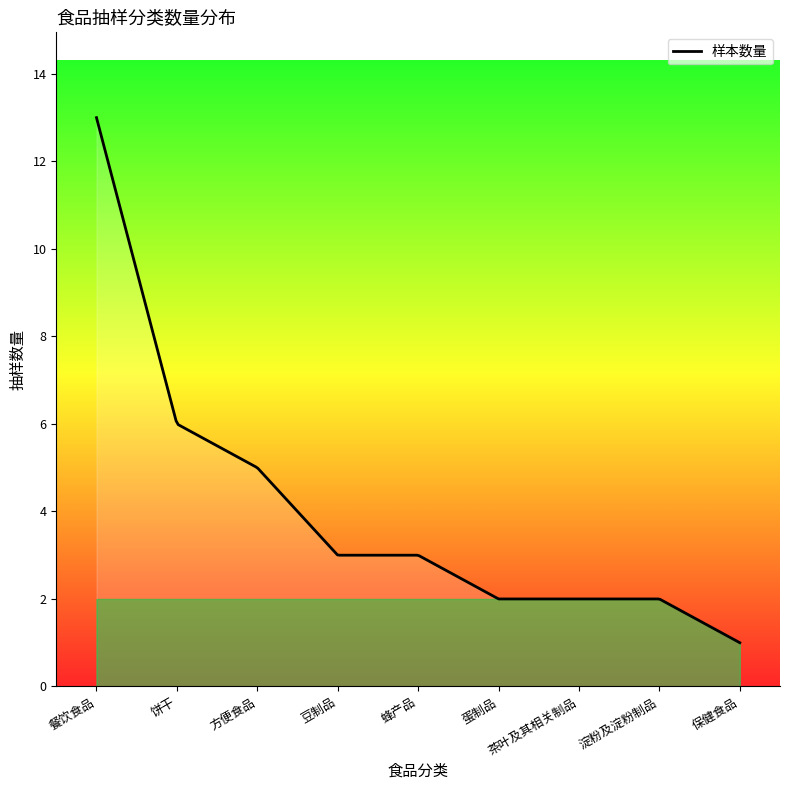

What is the difference between the maximum and minimum values?

12.0